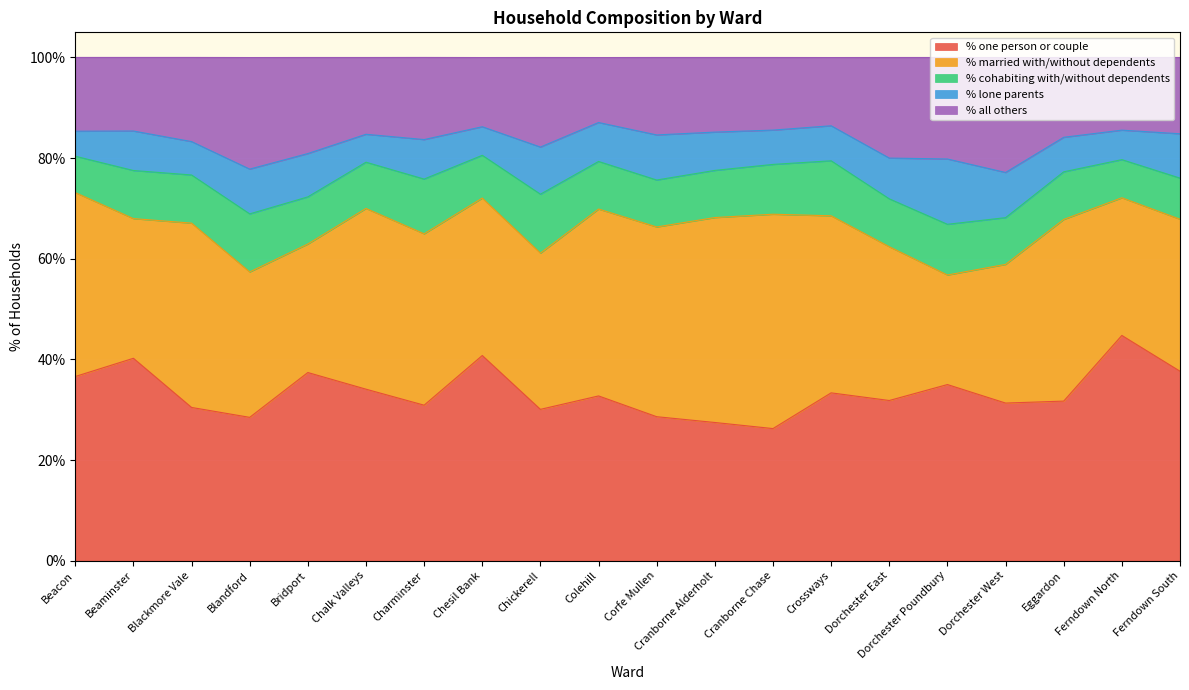

Which label corresponds to the largest value in the chart?

Ferndown North